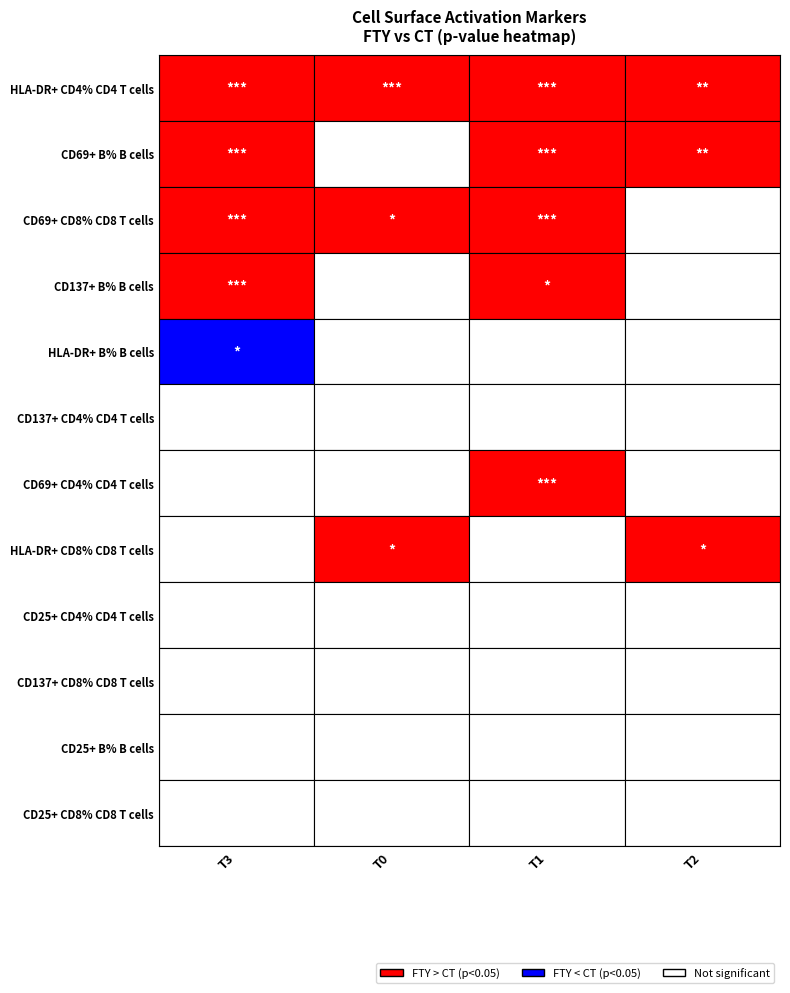

Where is CD25+ B% B cells nearest to the value 0?

CD69+ CD8% CD8 T cells